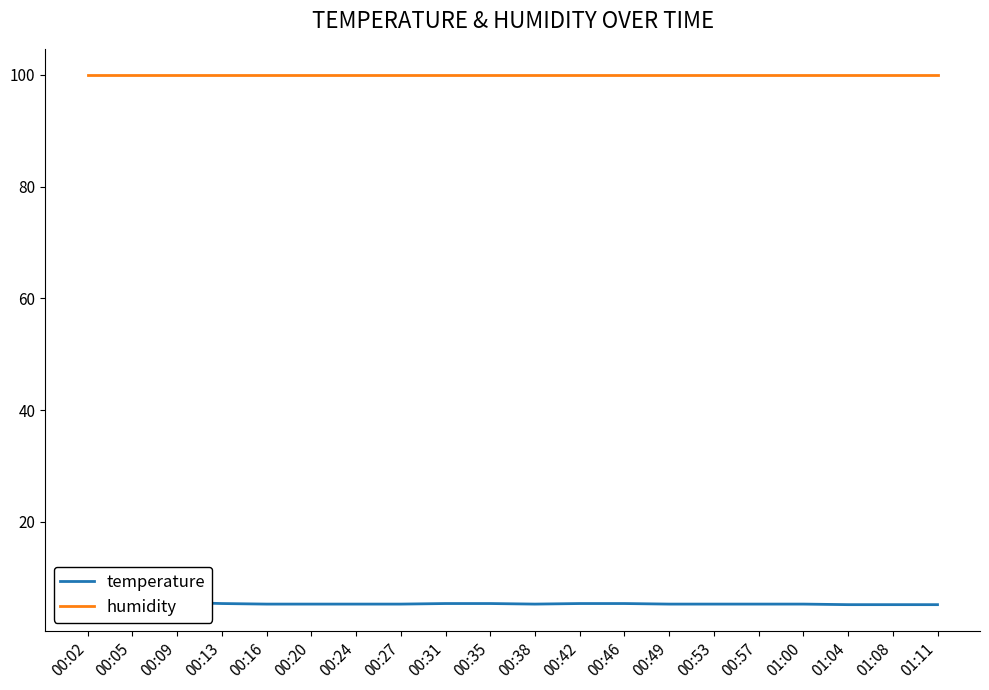

Is it true that temperature equals 7.2 at 00:46?

False